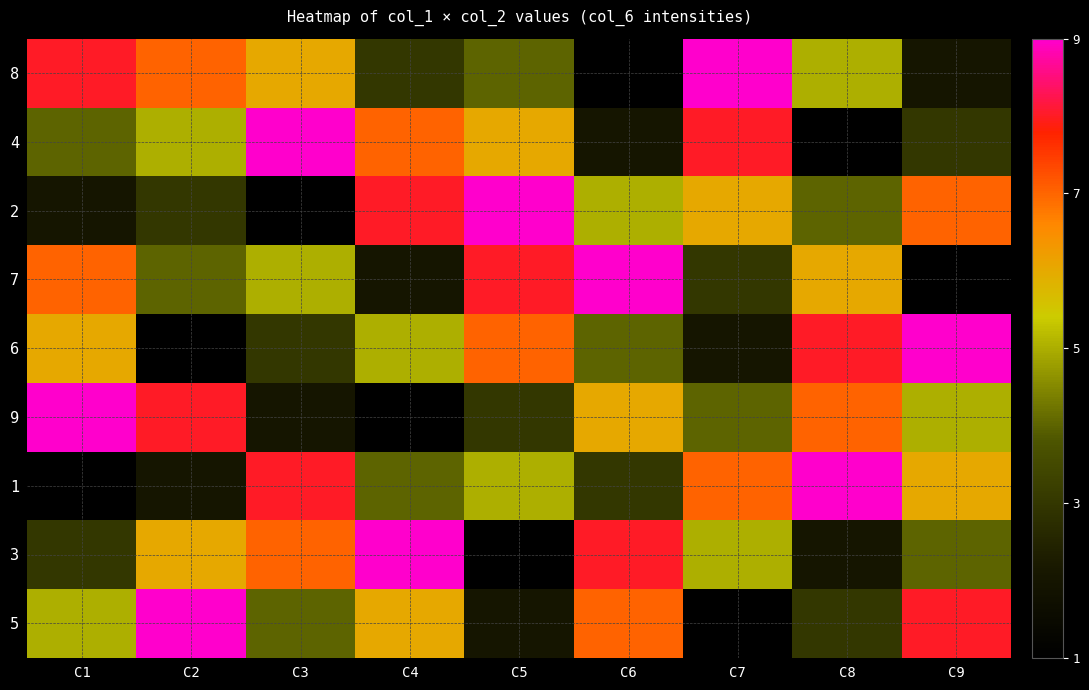

At C1, list the series in order from smallest to largest.

1, 2, 3, 4, 5, 6, 7, 8, 9